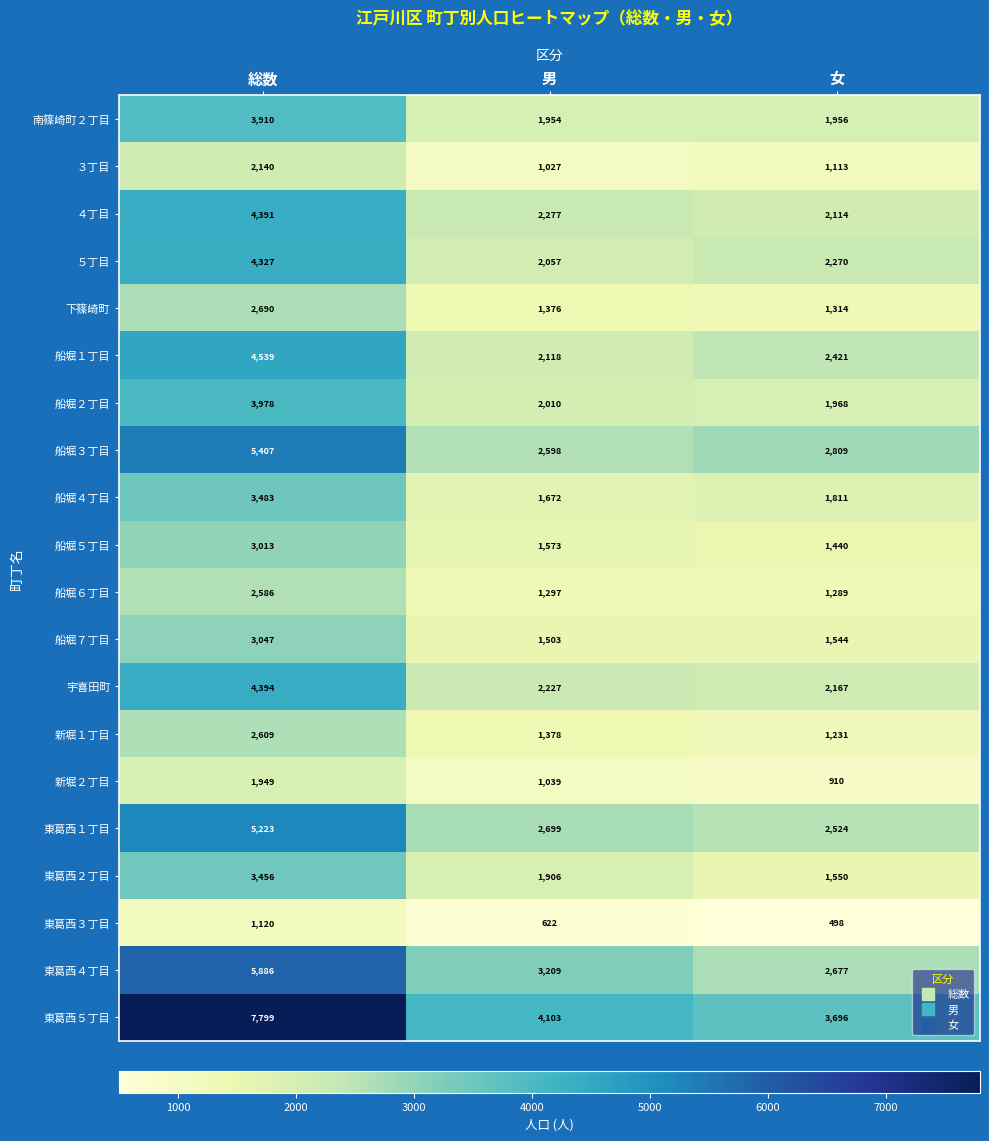

The value of 新堀１丁目 at 総数 is 3406. True or false?

False